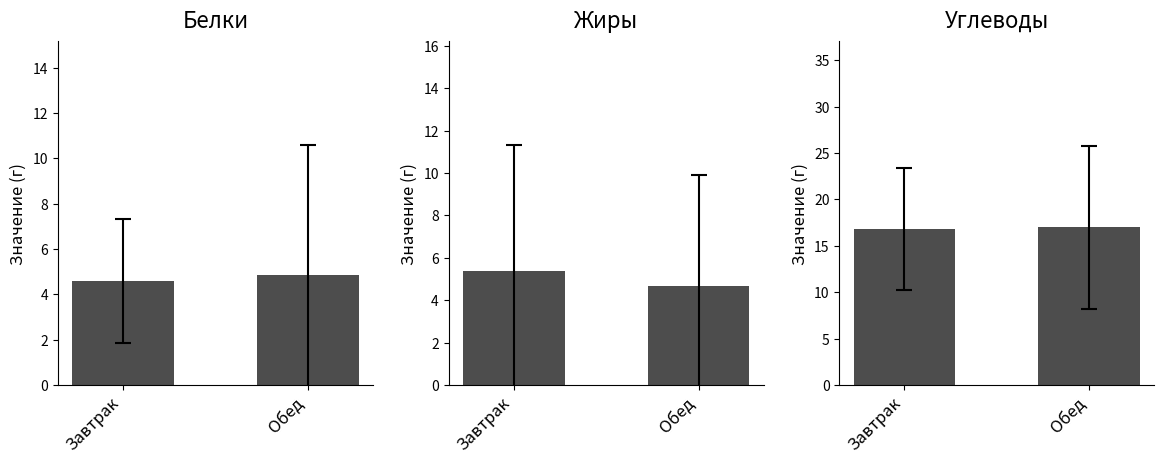

Is it true that Белки equals 2.2 at Завтрак?

False